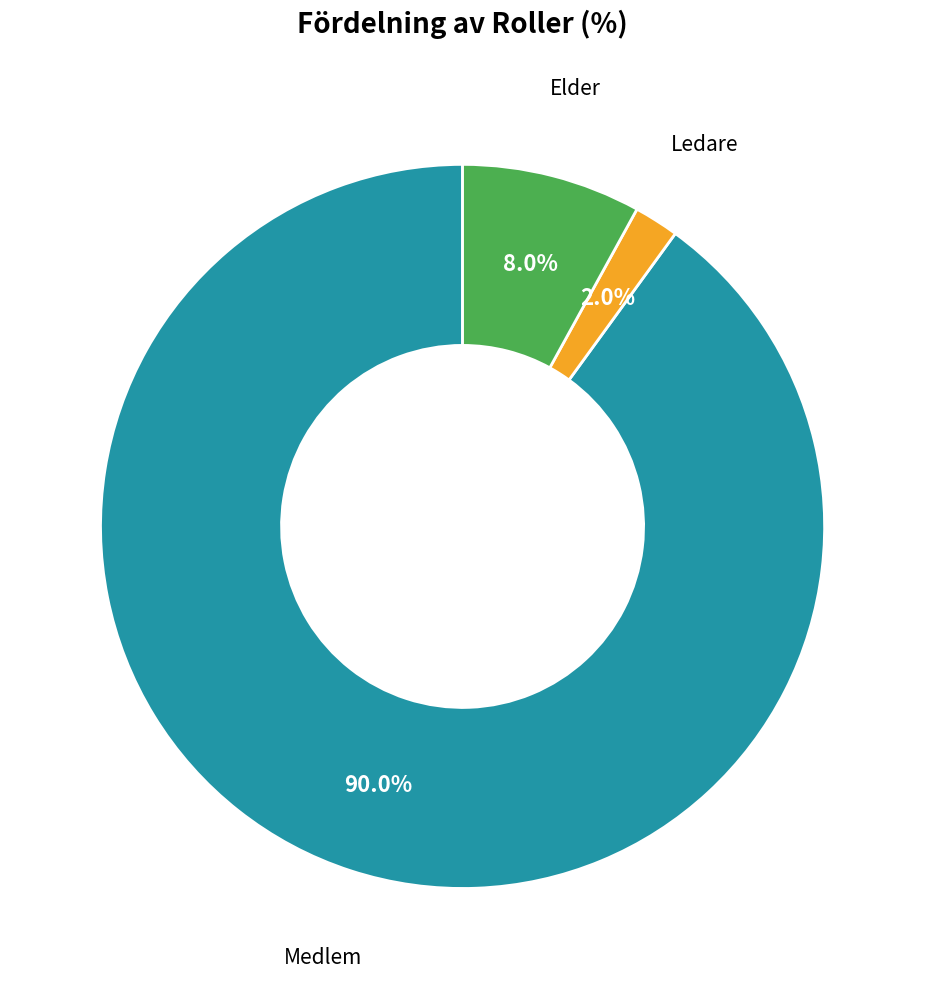

To the nearest percent, what is the difference between the Medlem and Ledare slice percentages?

88%